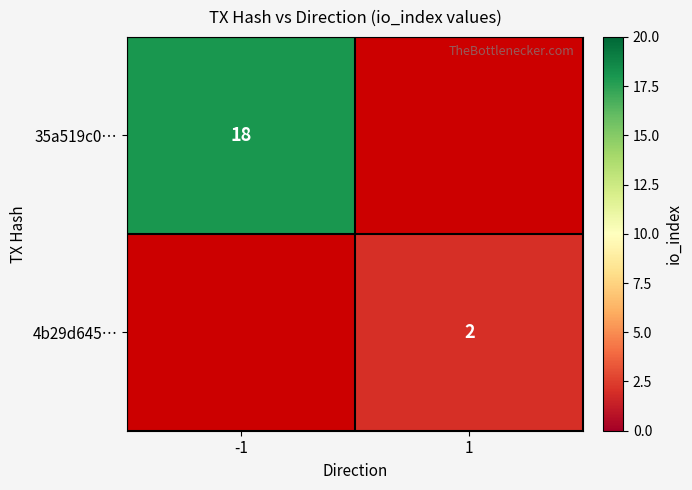

Is it true that 35a519c0… equals 18 at -1?

True